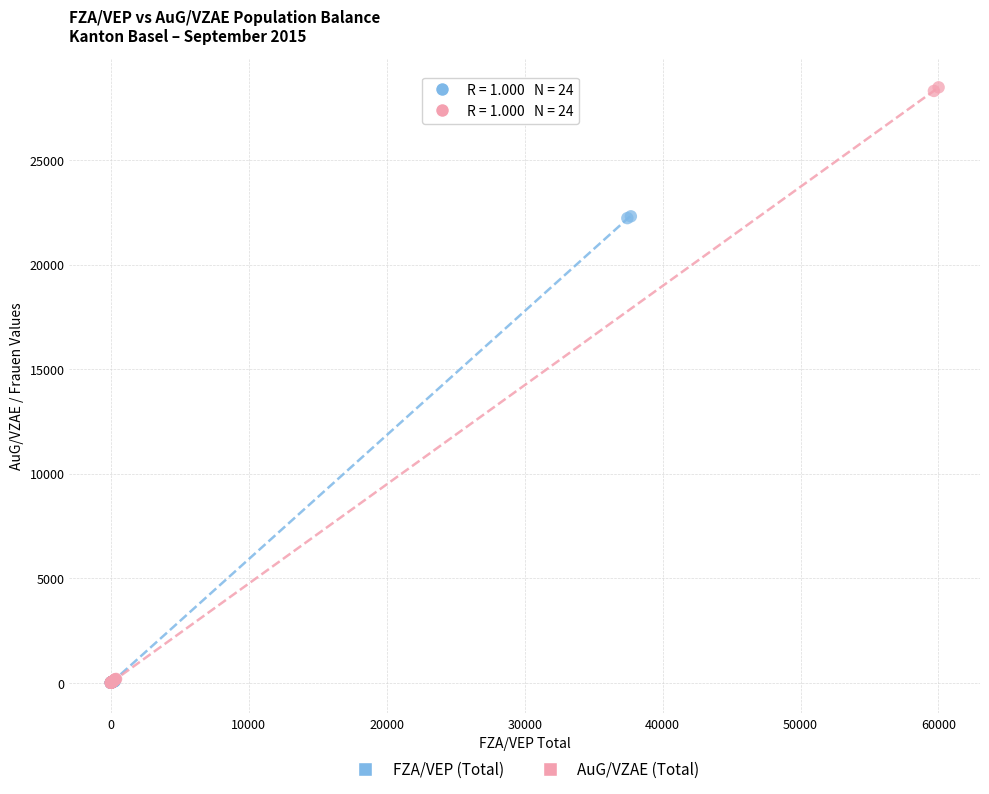

What are all the series names shown in the legend?

FZA/VEP (Total), AuG/VZAE (Total)